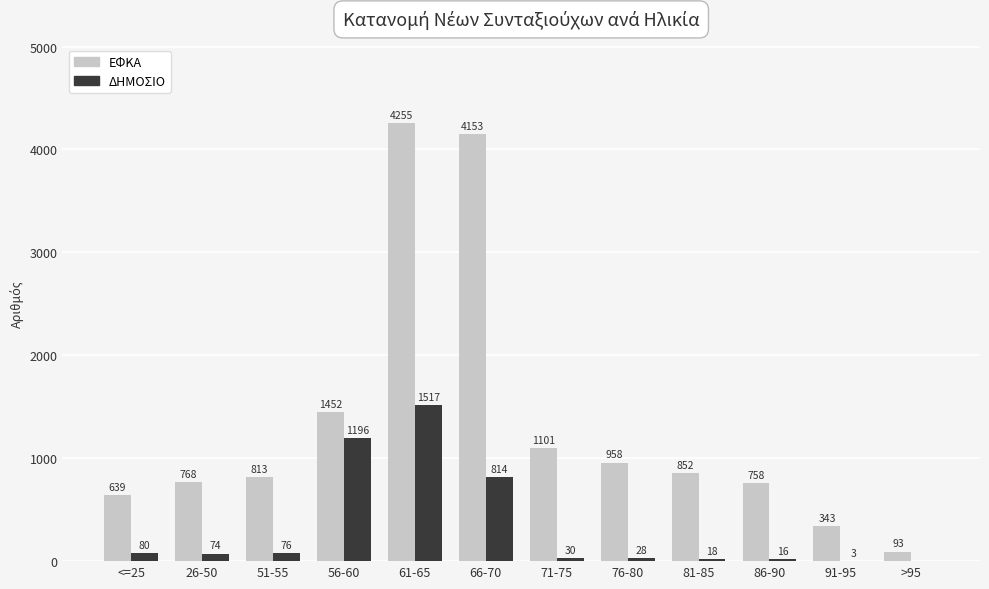

Are the bars grouped side by side (vs. stacked)?

Yes